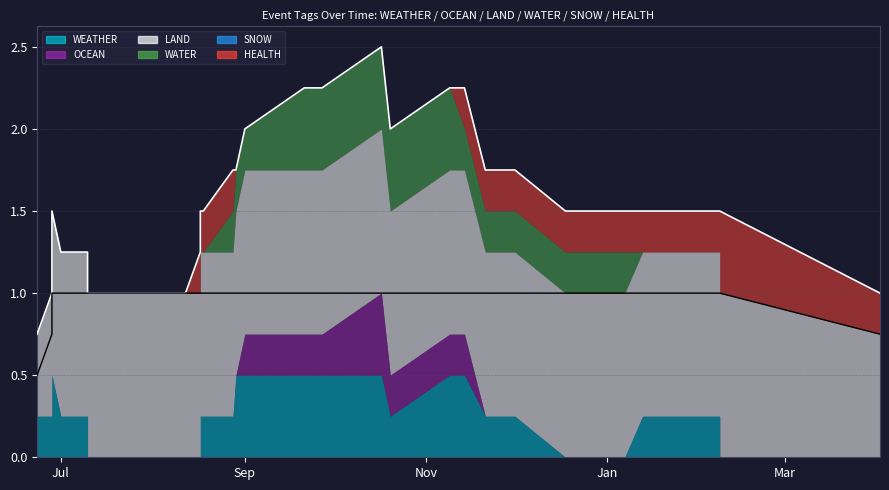

At which label is SNOW closest to 0?

2023-06-23